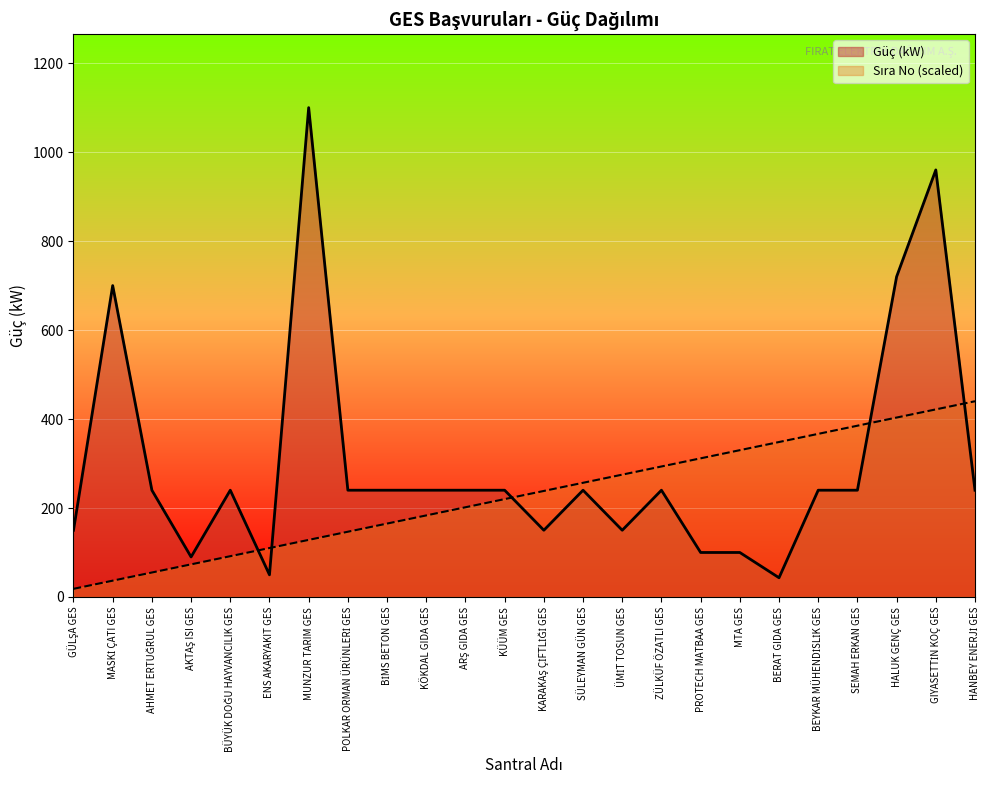

What is the label of the 23rd point from the right?

MASKİ ÇATI GES